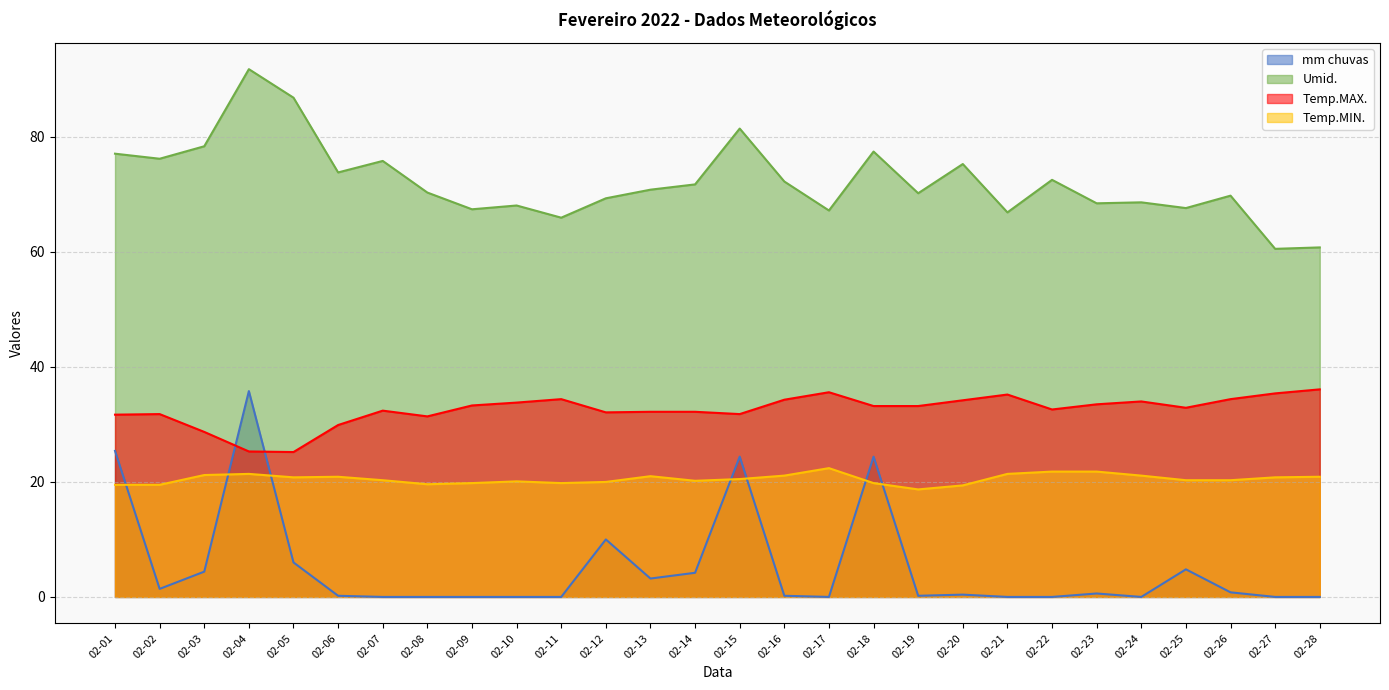

True or false: Temp.MIN. and Umid. cross at least once.

False